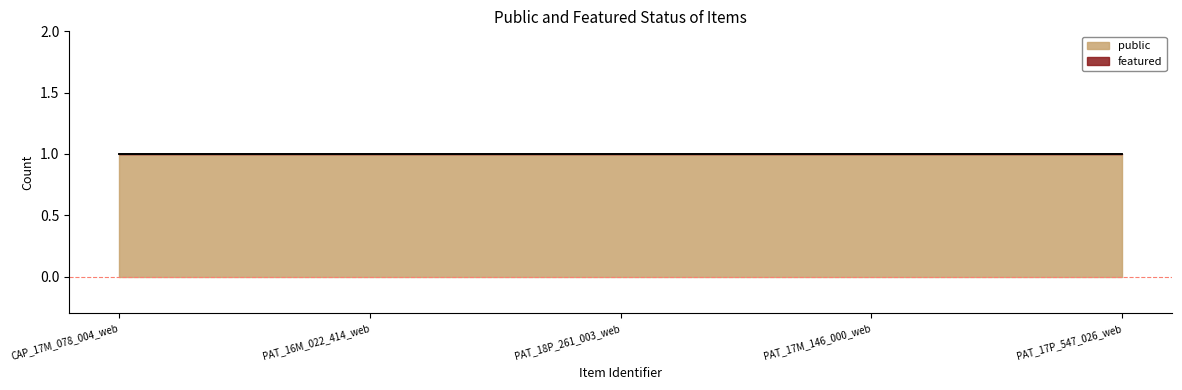

Does the chart have visible grid lines?

No